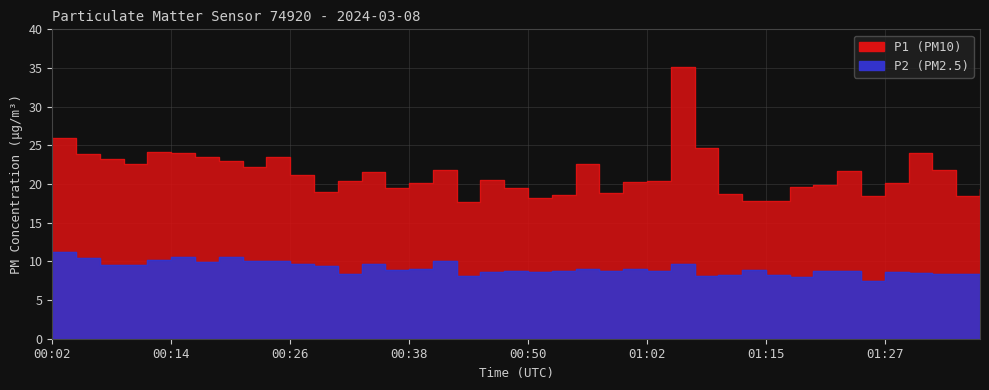

At which category does P2 reach its first local peak?

00:14